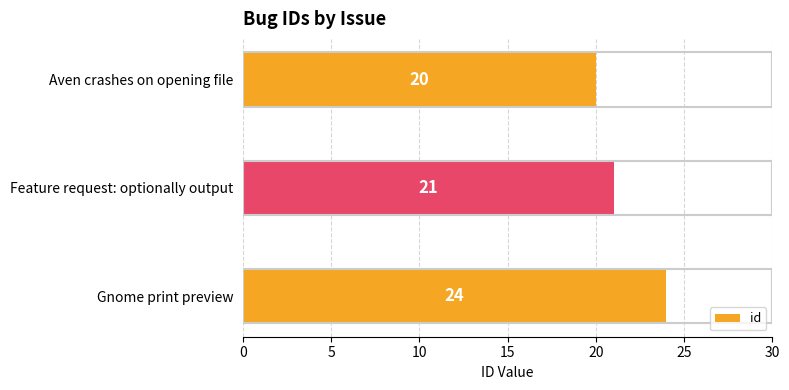

True or false: the data shows 13 at Gnome print preview.

False